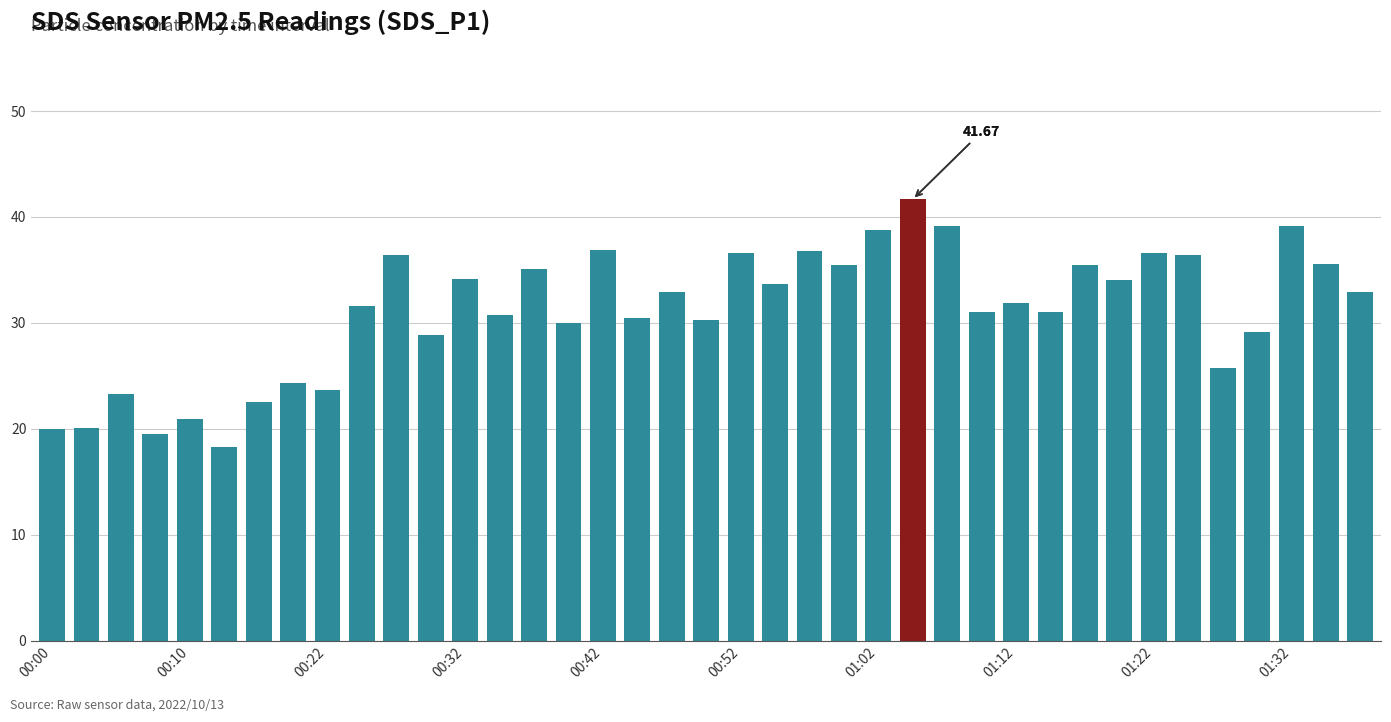

What is the value of the 33rd bar from the left?

36.6